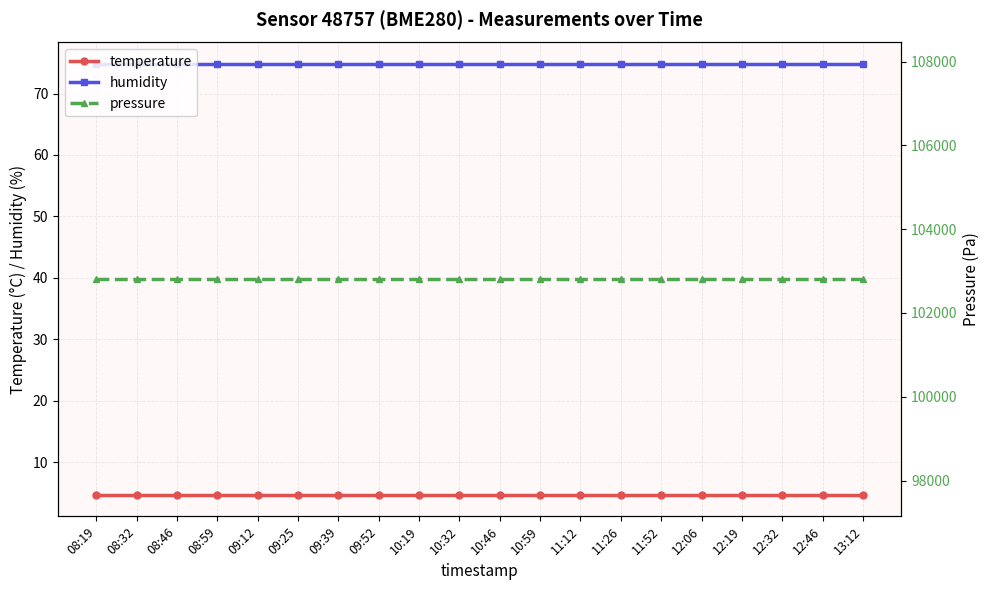

True or false: pressure has a value of 102800.0 at 08:59.

True